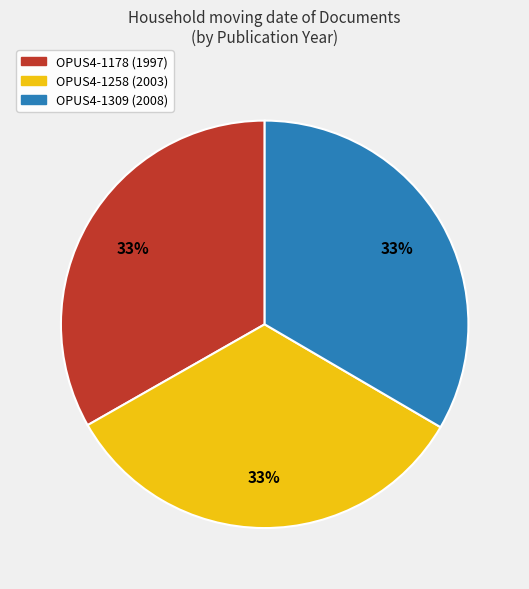

True or false: OPUS4-1258 accounts for 40% of the total.

False